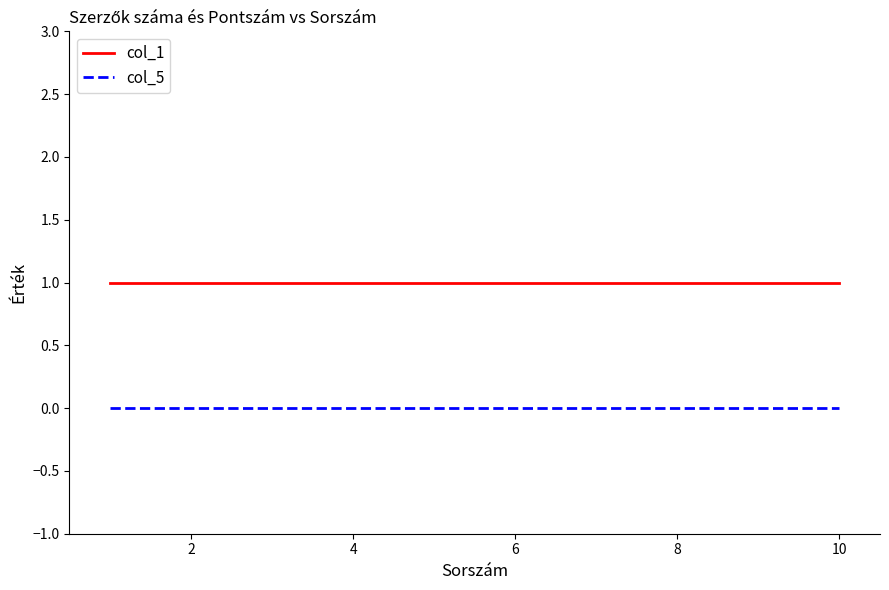

True or false: col_5 and col_1 intersect in this chart.

False